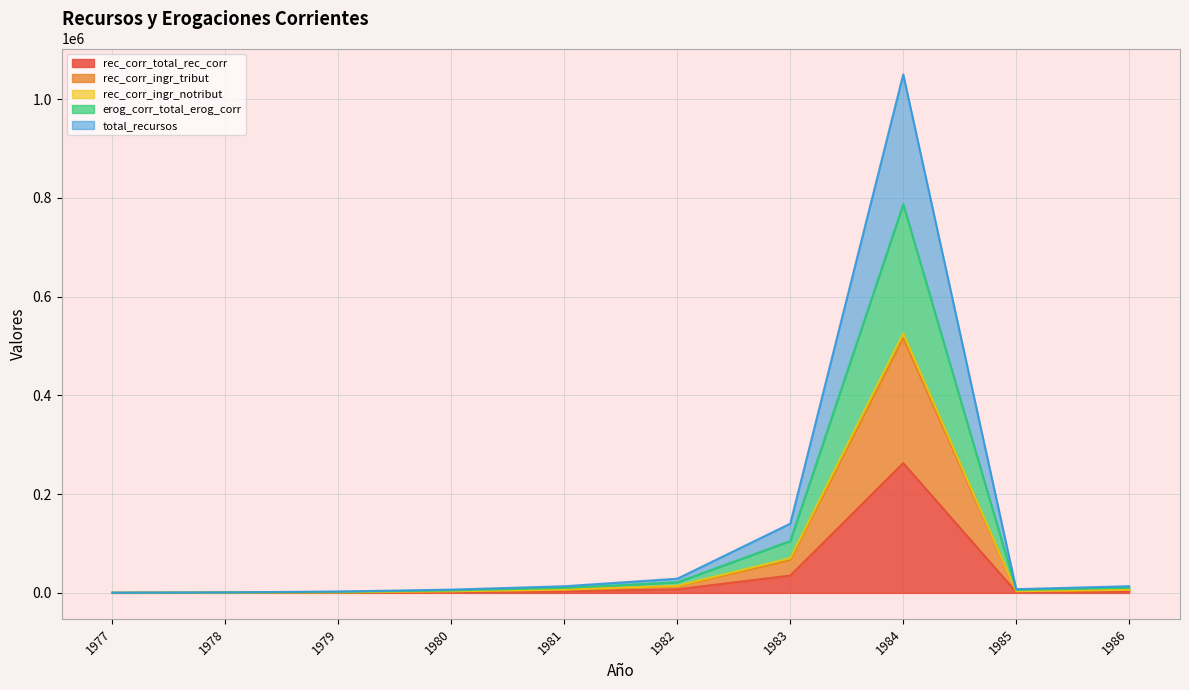

What is the average value of the erog_corr_total_erog_corr series?

94828.6